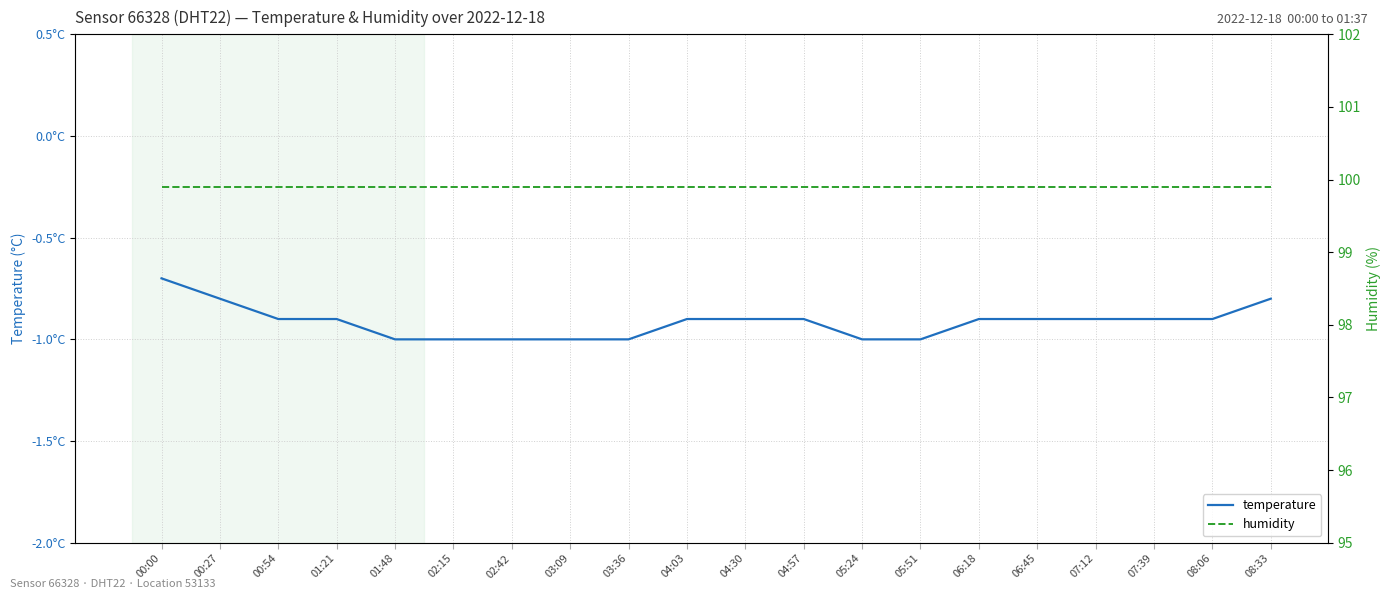

Does the chart display data point markers on the line(s)?

No